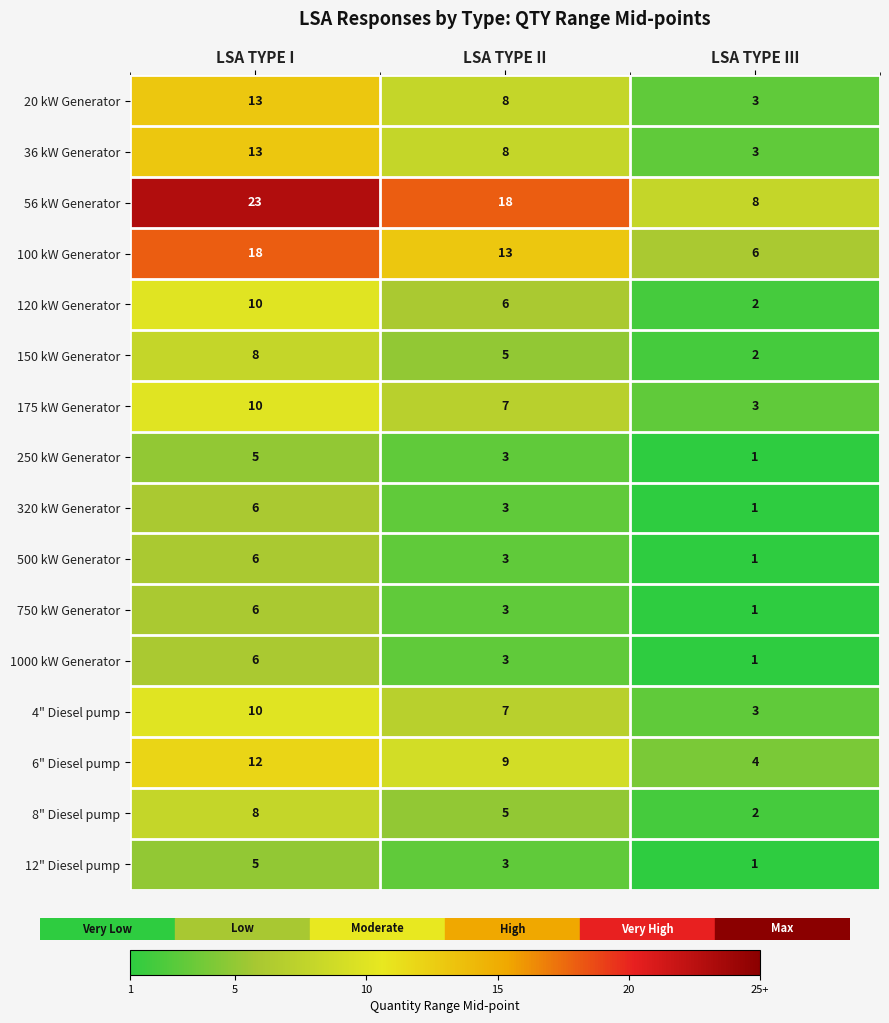

What is the difference between the 100 kW Generator values at LSA TYPE I and LSA TYPE III?

12